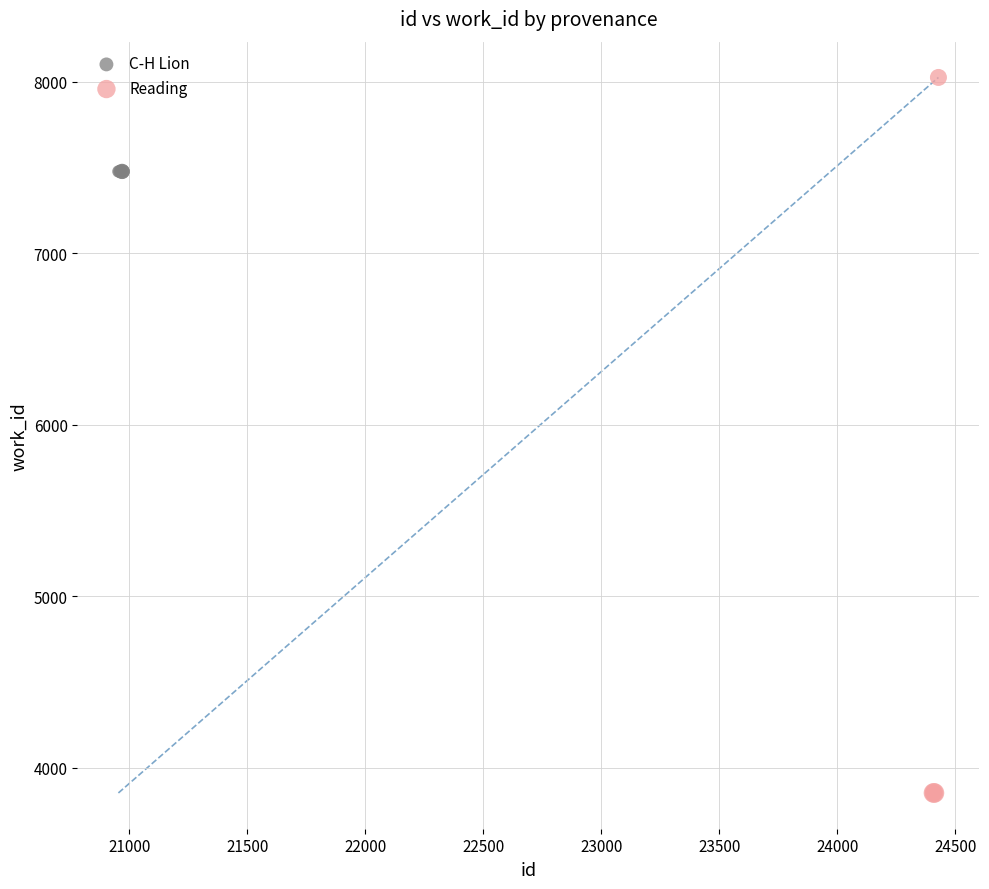

Which series contains the highest Y value?

Reading